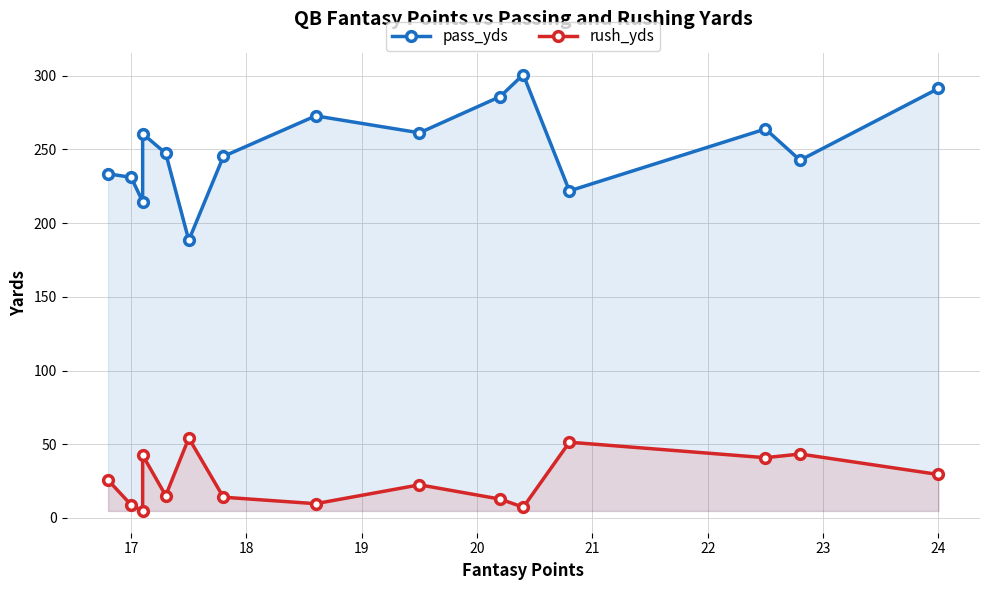

What position from the right is 17?

14